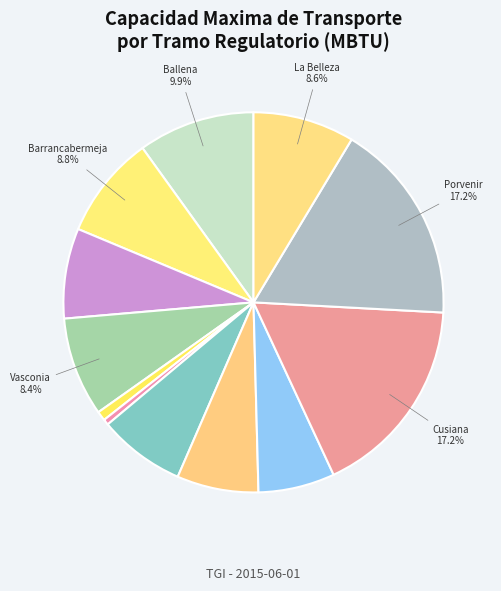

What is the smallest slice in the pie chart?

Gualanday - Neiva